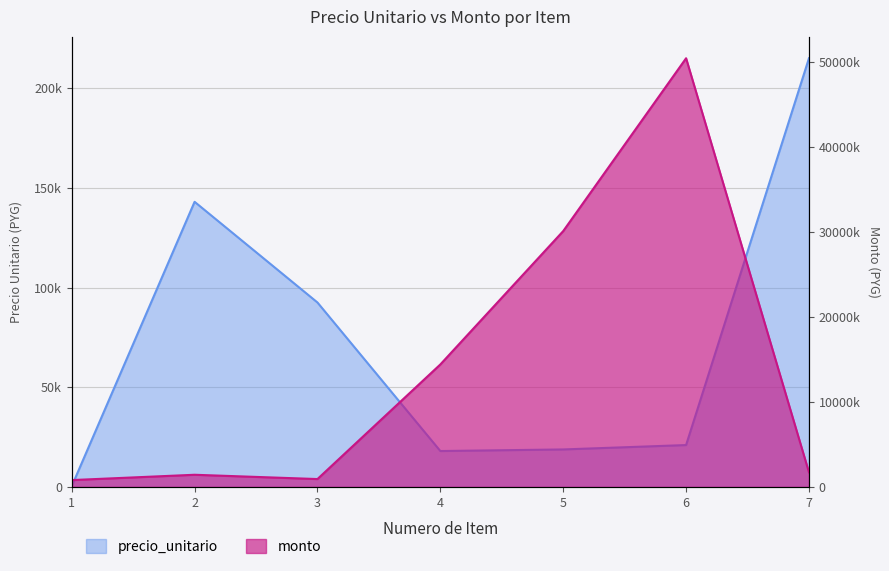

Which category has the lowest value across all series?

1